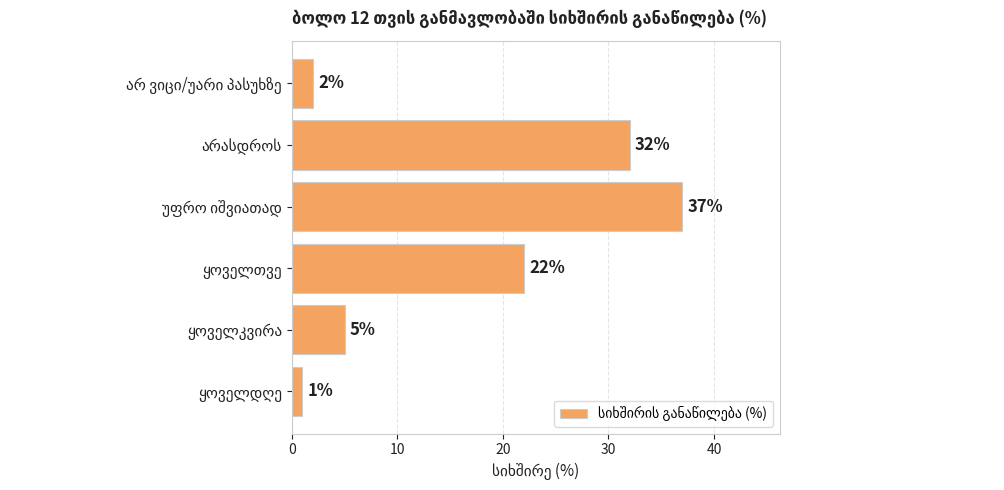

What is the maximum value shown in the chart?

37